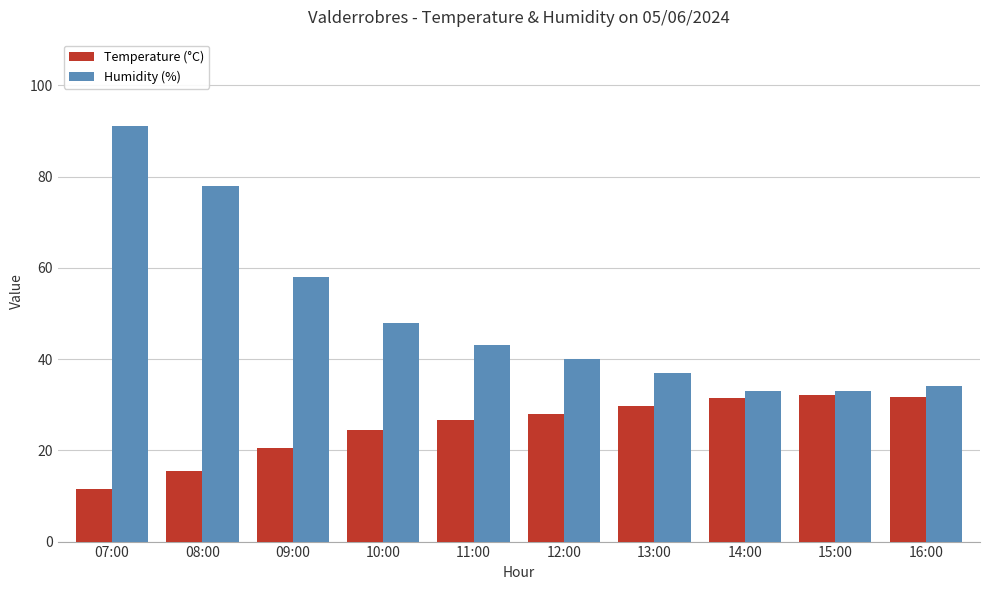

What are all the series names shown in the legend?

Temperature (°C), Humidity (%)